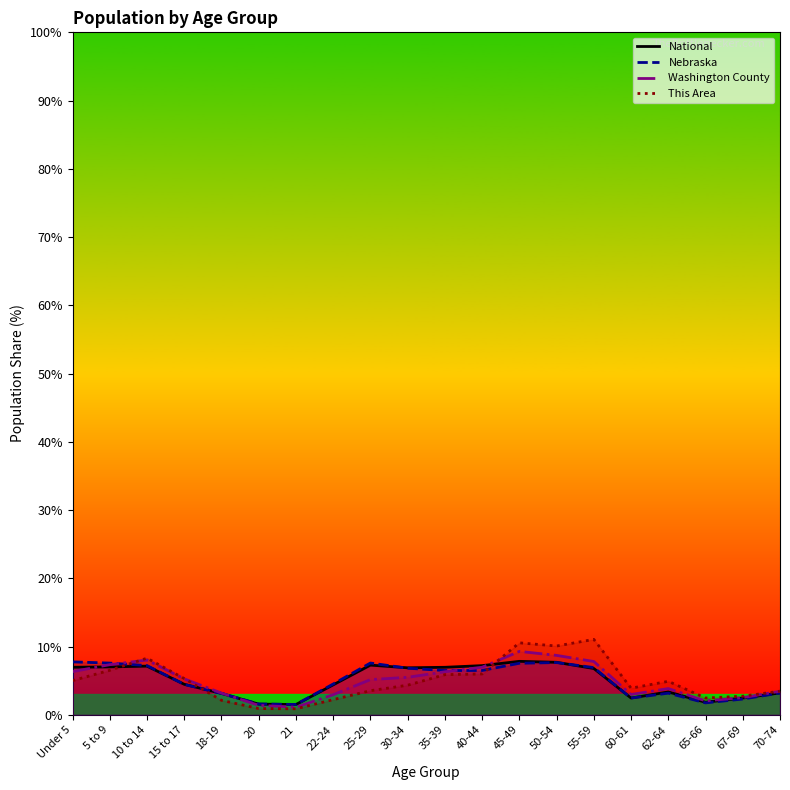

In This Area, how many points are lower than both neighbors (excluding endpoints)?

4